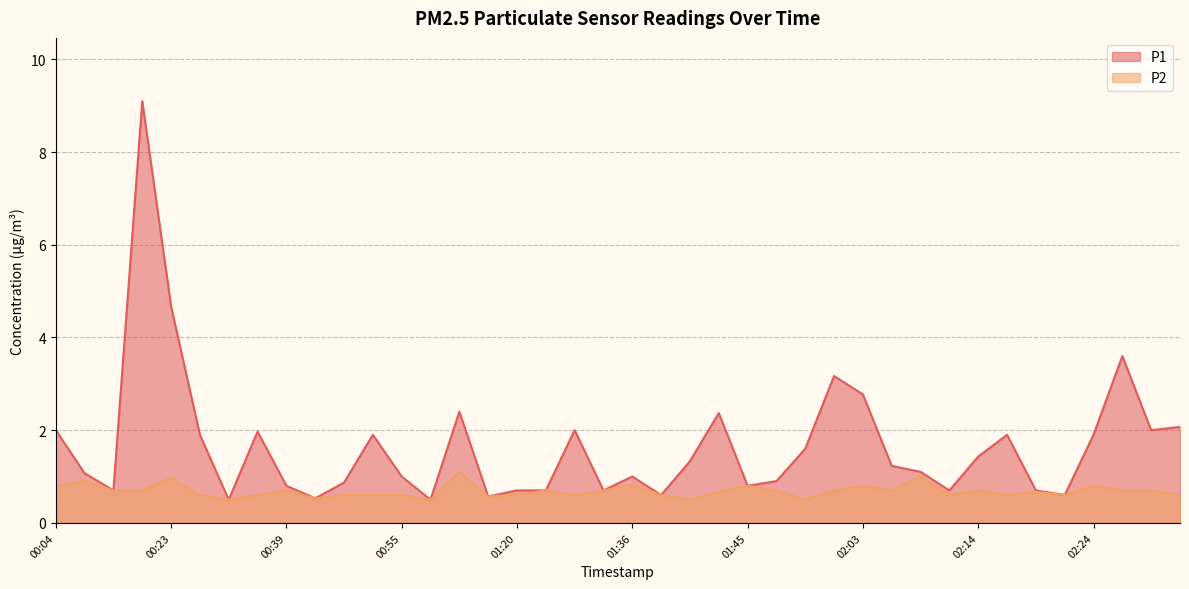

What is the smallest value displayed?

0.5